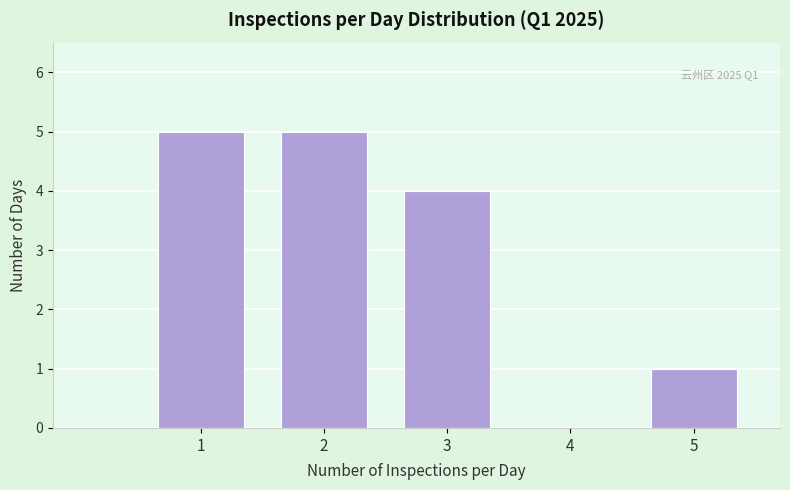

Reading right to left, list all the values displayed in this chart.

5=1	4=0	3=4	2=5	1=5